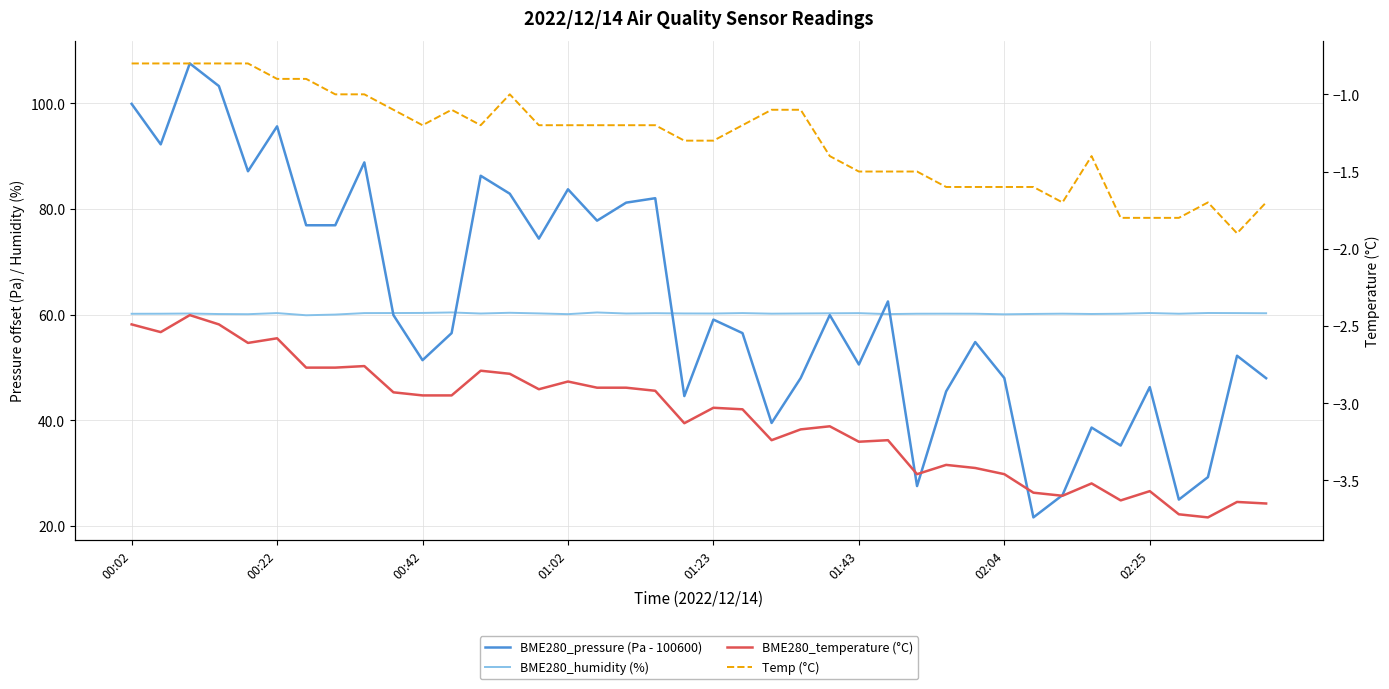

The BME280_temperature (°C) series shows -0.8 at 33. True or false?

False